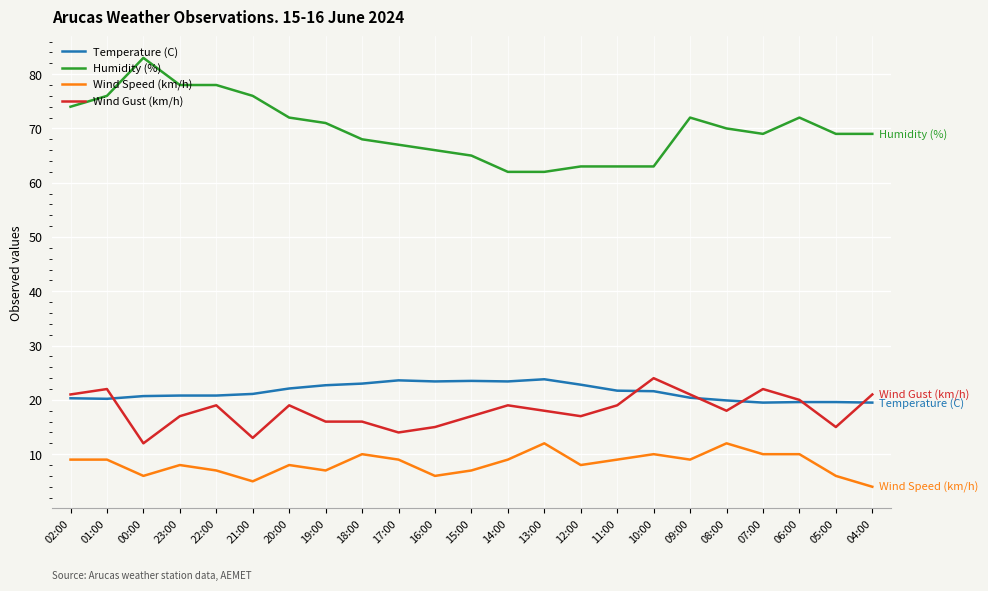

True or false: Humidity (%) has more than 2 interior local peaks.

True